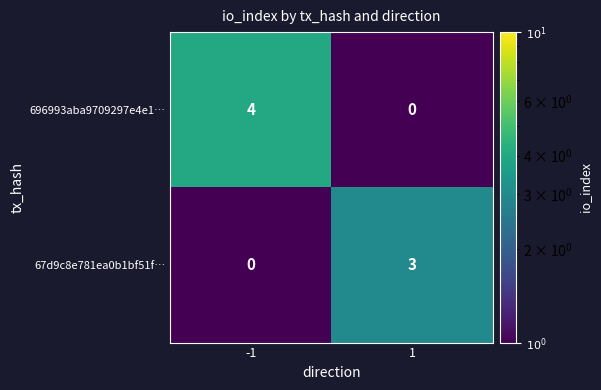

How many values in the 67d9c8e781ea0b1bf51f… series are below 3?

1